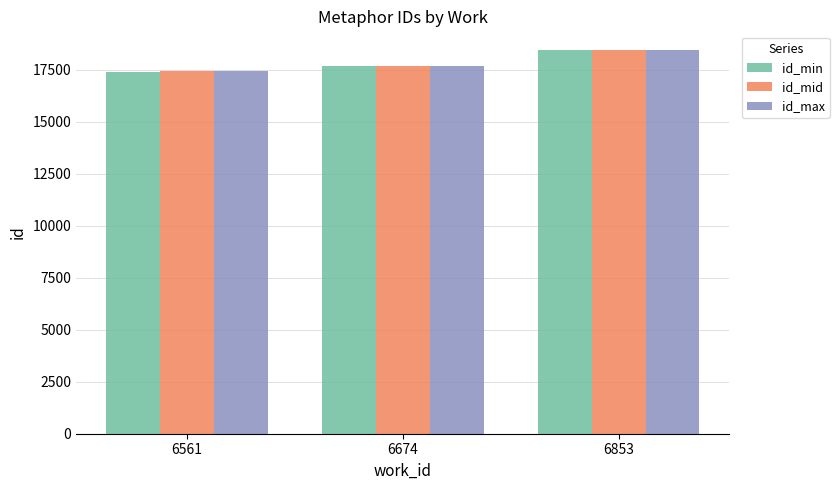

Reading left to right, list all the values displayed in this chart.

id_min: 6561=17415	6674=17692	6853=18430
id_mid: 6561=17423	6674=17692	6853=18430
id_max: 6561=17425	6674=17692	6853=18430